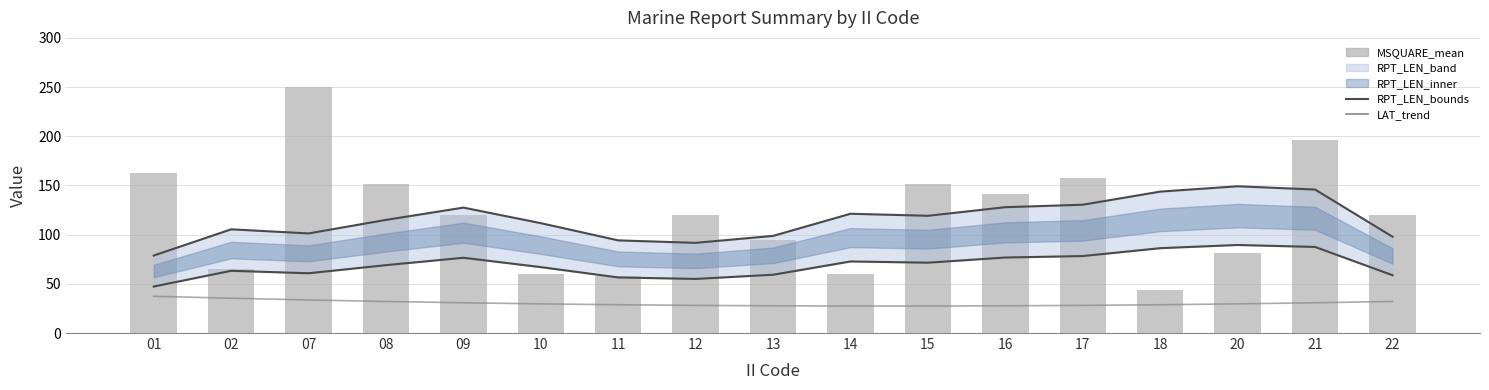

How many categories are shown in the chart?

17